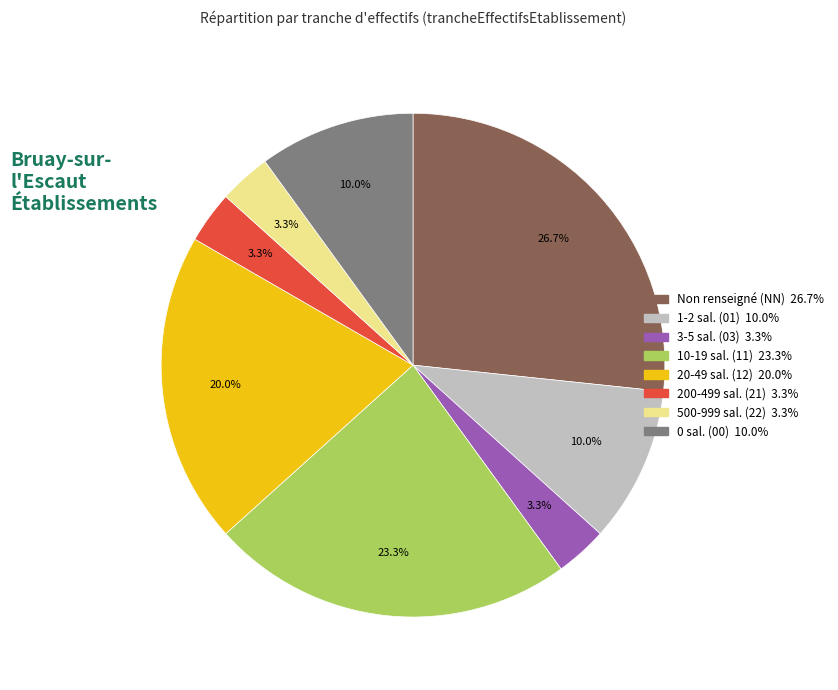

Is there a majority slice in this chart?

No